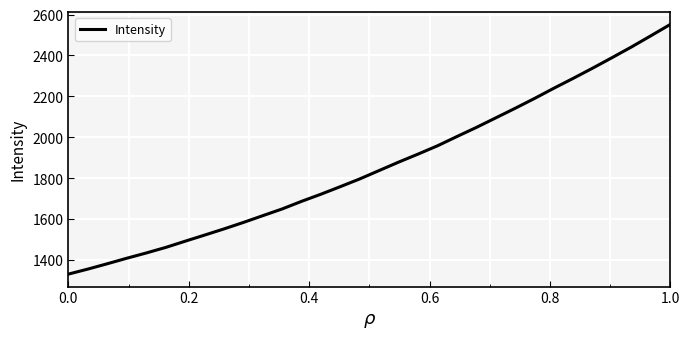

How many values exceed 1837?

16